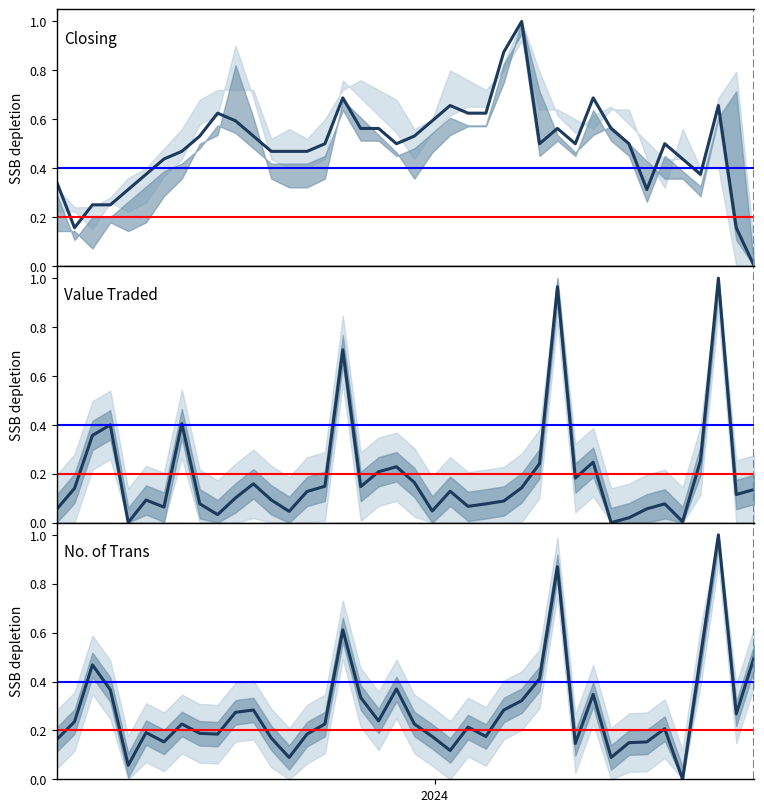

What are all the series names shown in the legend?

Closing, Value Traded, No. of Trans